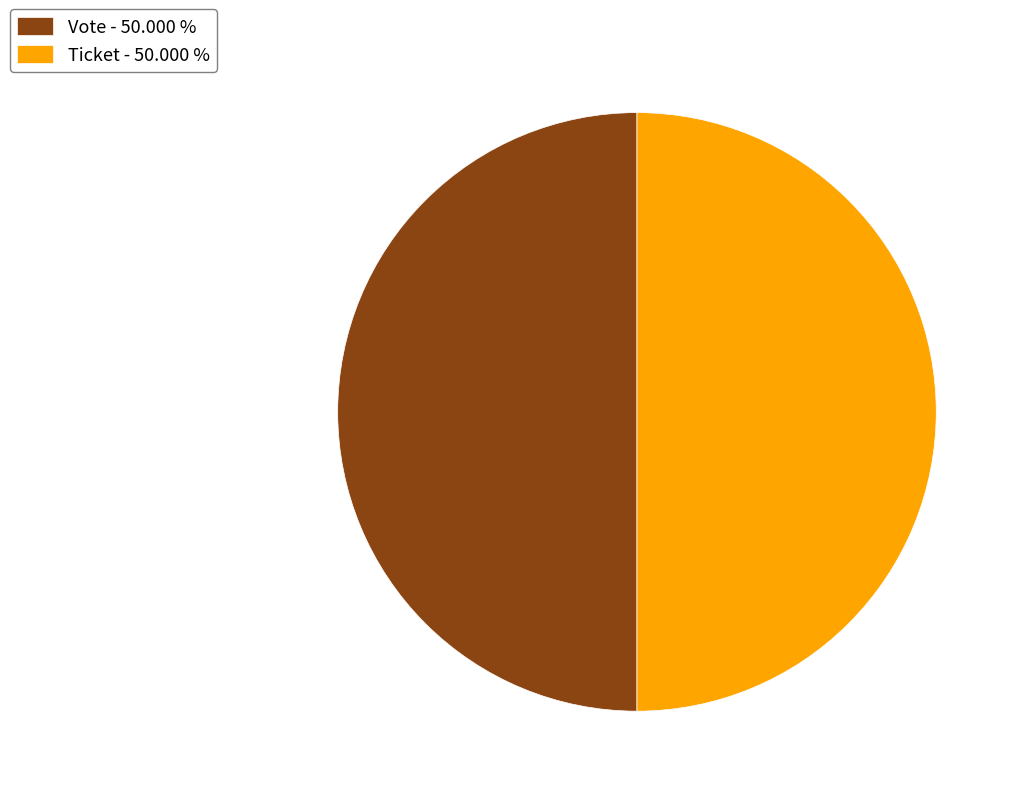

True or false: Ticket accounts for 1% of the total.

False